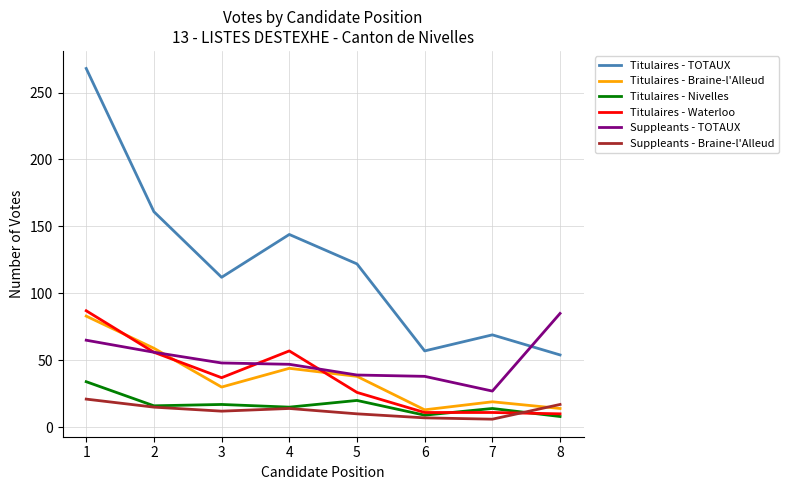

The Titulaires - TOTAUX series shows 54 at 8. True or false?

True